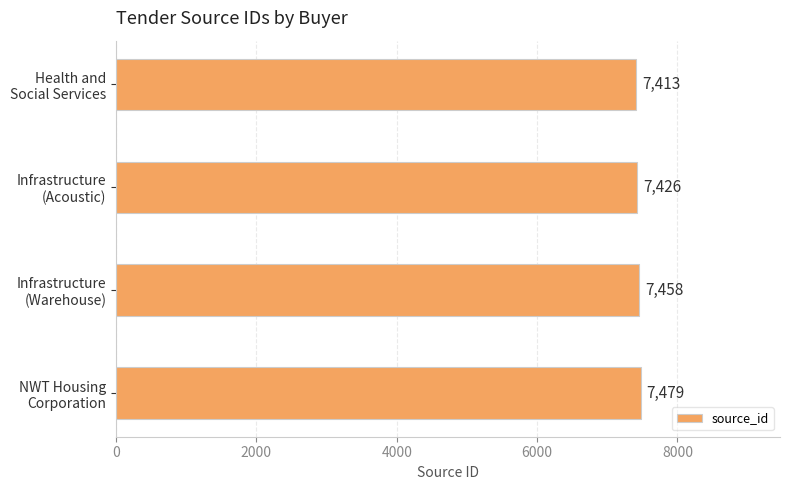

What is the difference between the second highest and second lowest values?

32